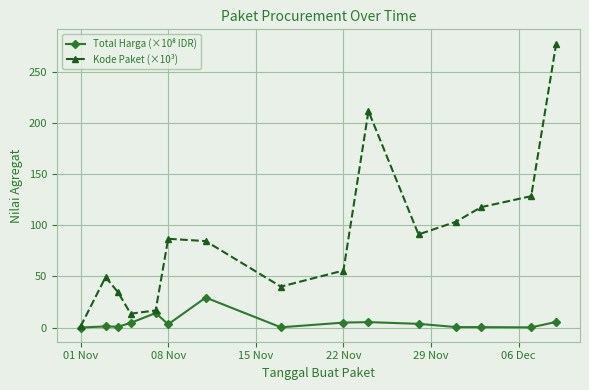

What is the value of the Kode Paket (×10³) point at the 3rd from the left?

34.4